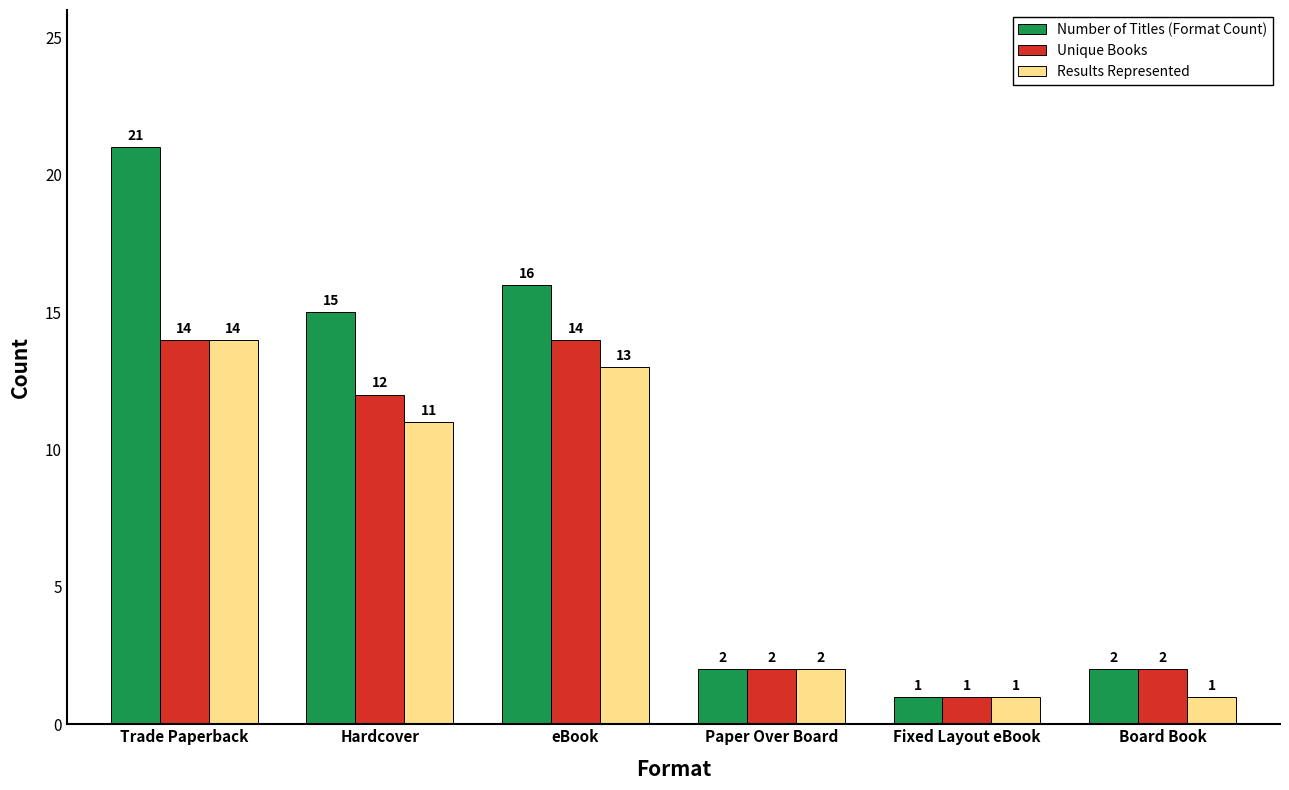

List the series in order of their overall mean, highest first.

Number of Titles (Format Count), Unique Books, Results Represented